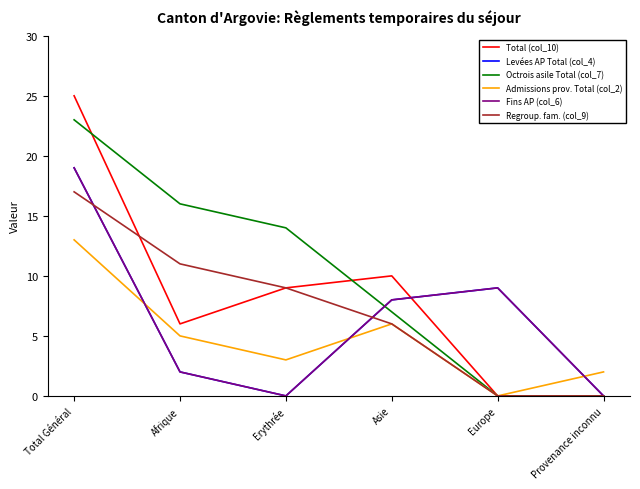

Which series changed the most between Erythrée and Asie?

Levées AP Total (col_4)